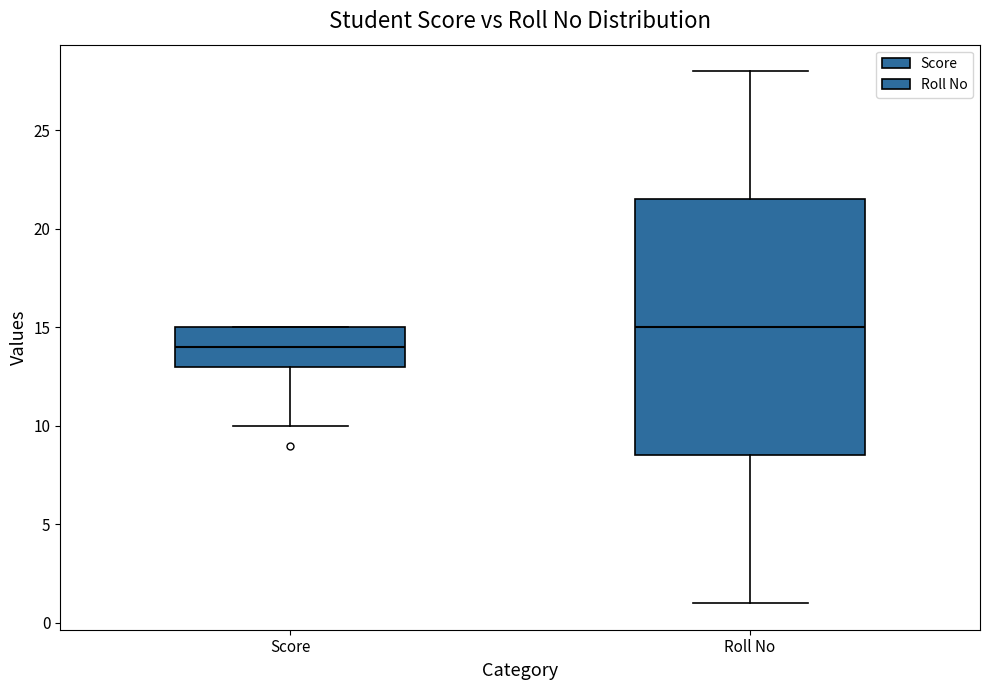

Which box has the lowest median line?

Score